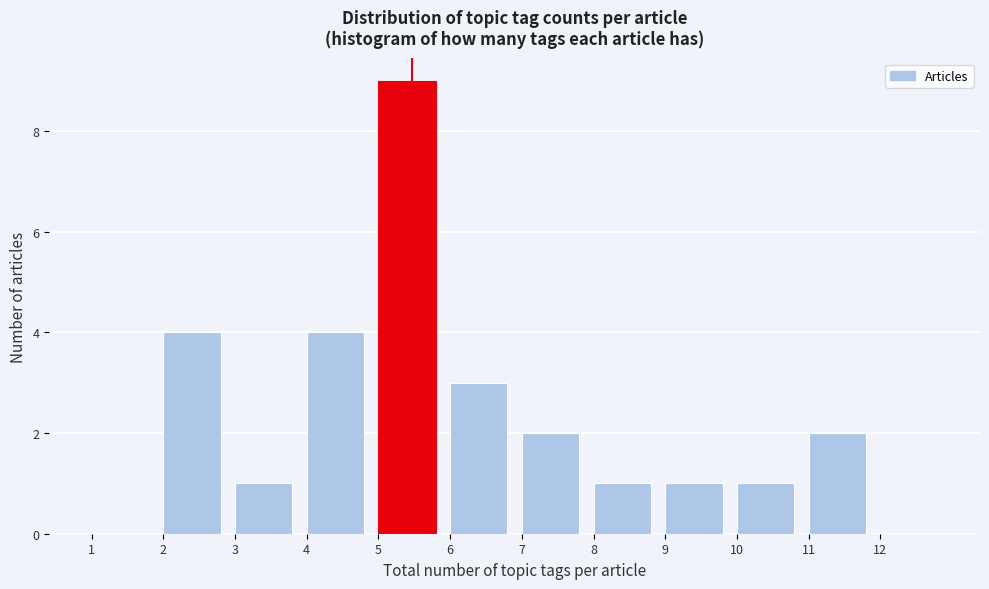

Reading left to right, transcribe this chart: for each bar, give the range it covers on the x-axis and its height. The values are not printed on the chart, so give them approximately, as read against the axis.

1 to 2: 0
2 to 3: 4
3 to 4: 1
4 to 5: 4
5 to 6: 9
6 to 7: 3
7 to 8: 2
8 to 9: 1
9 to 10: 1
10 to 11: 1
11 to 12: 2
12 to 13: 0